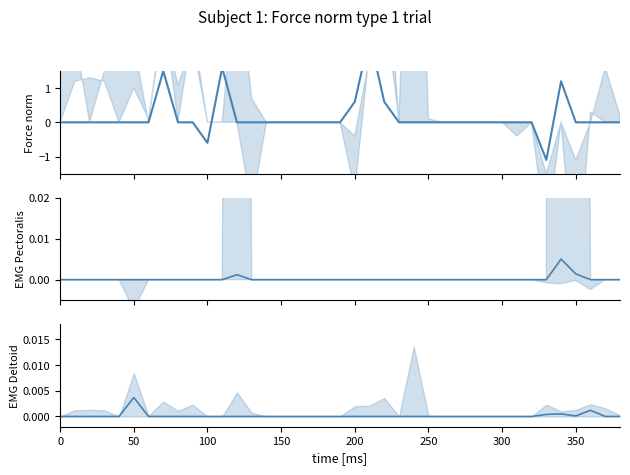

Reading left to right, list all the values displayed in this chart.

col_3: 0.0	0.0	0.0	0.0	0.0	0.0	0.0	1.5	0.0	0.0	-0.6	1.6	0.0	0.0	0.0	0.0	0.0	0.0	0.0	0.0	0.6	2.5	0.6	0.0	0.0	0.0	0.0	0.0	0.0	0.0	0.0	0.0	0.0	-1.1	1.2	0.0	0.0	0.0	0.0
col_4: 0.0	0.0	0.0	0.0	0.0	0.0	0.0	0.0	0.0	0.0	0.0	0.0	0.0	0.0	0.0	0.0	0.0	0.0	0.0	0.0	0.0	0.0	0.0	0.0	0.0	0.0	0.0	0.0	0.0	0.0	0.0	0.0	0.0	0.0	0.0	0.0	0.0	0.0	0.0
col_6: 0.0	0.0	0.0	0.0	0.0	0.0	0.0	0.0	0.0	0.0	0.0	0.0	0.0	0.0	0.0	0.0	0.0	0.0	0.0	0.0	0.0	0.0	0.0	0.0	0.0	0.0	0.0	0.0	0.0	0.0	0.0	0.0	0.0	0.0	0.0	0.0	0.0	0.0	0.0